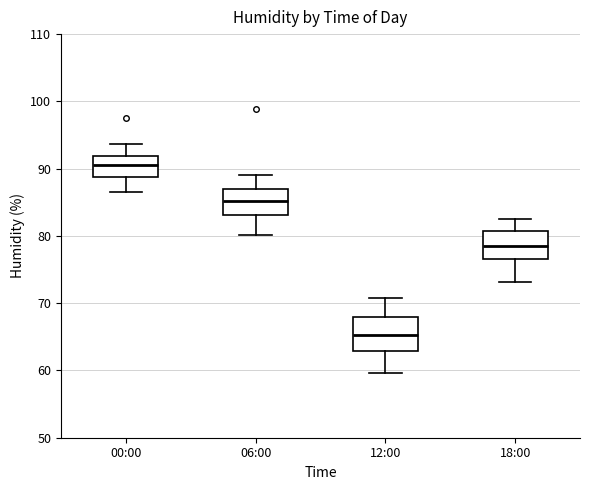

Which box's median line is the lowest?

12:00